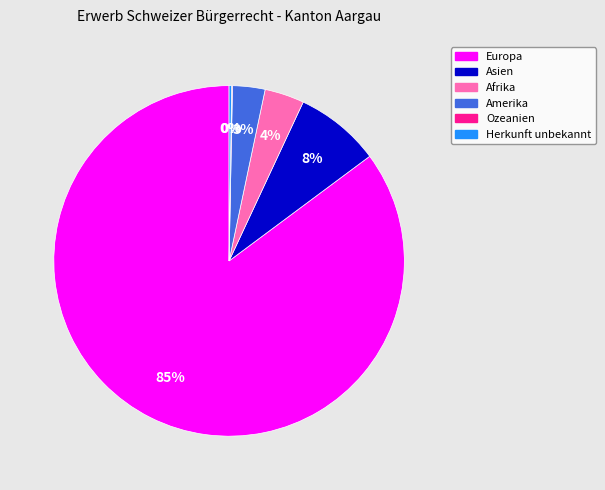

Does any single category account for the majority?

Yes